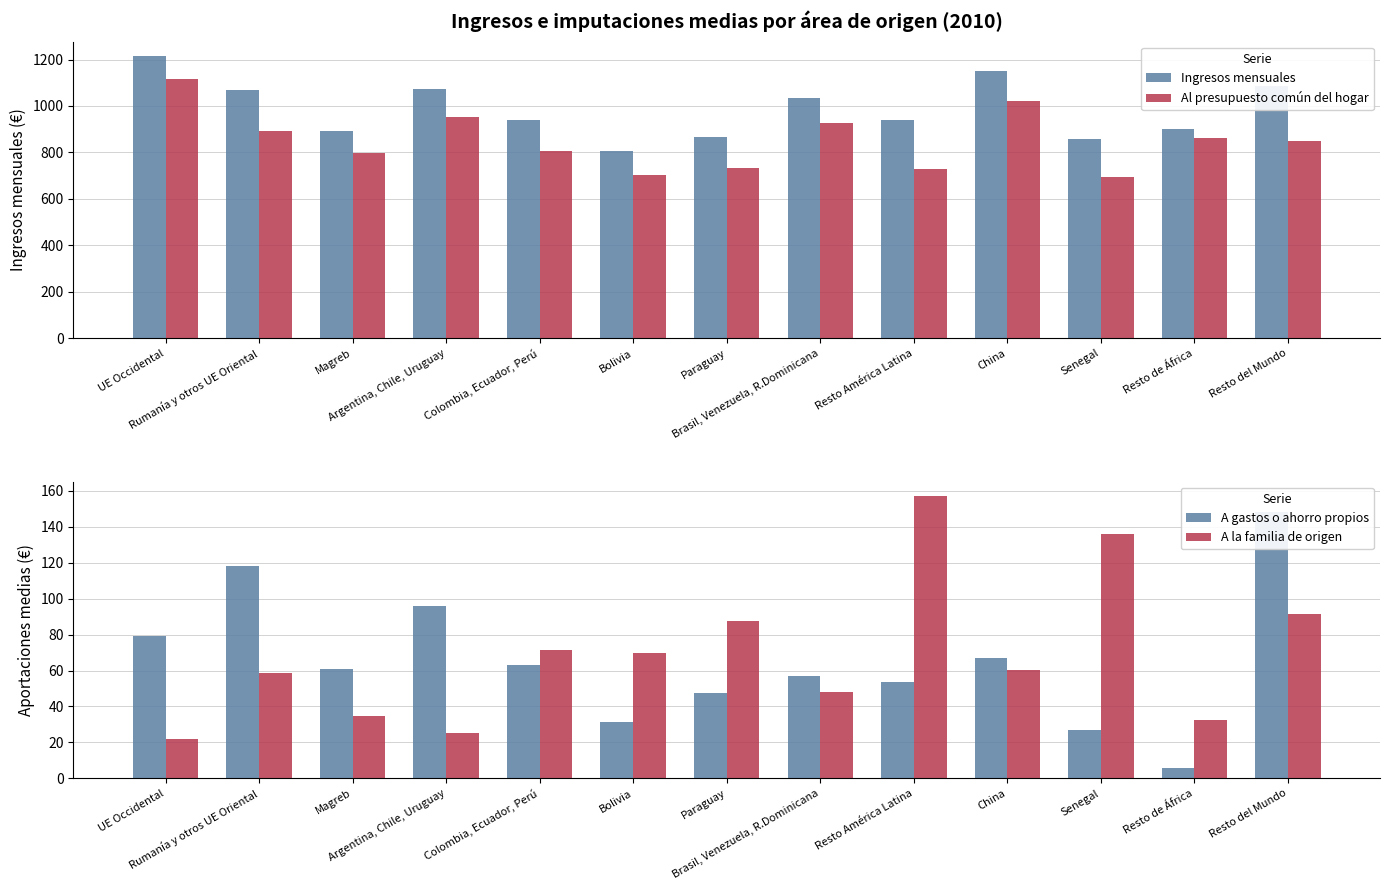

Which series has the widest spread of values?

Al presupuesto común del hogar